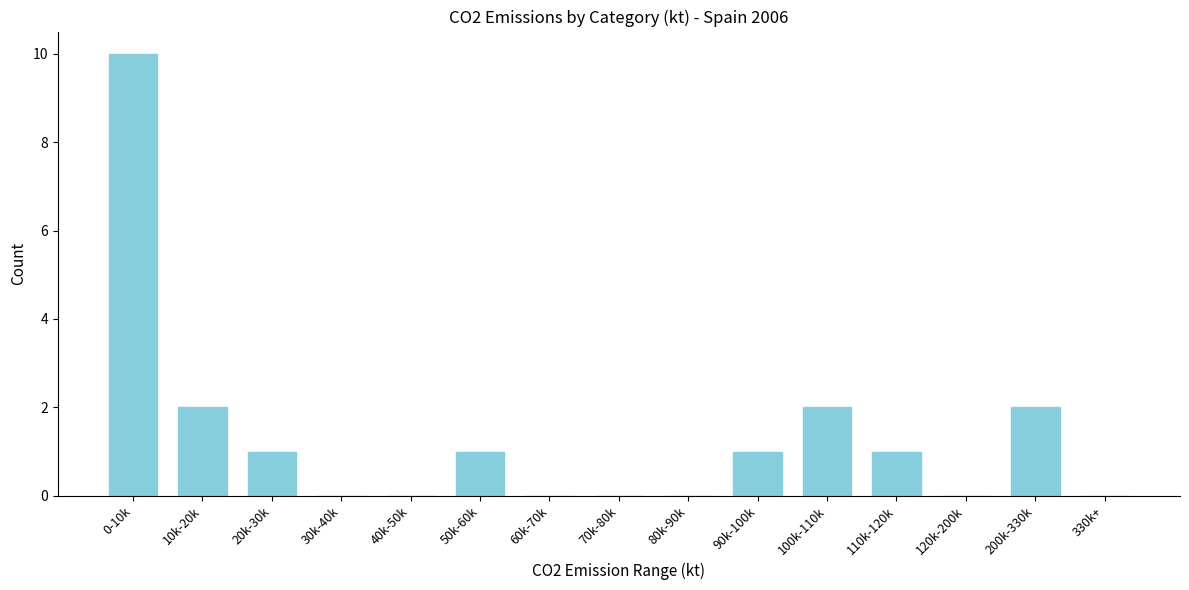

Reading left to right, transcribe all the data shown in this chart.

0-10k=10	10k-20k=2	20k-30k=1	30k-40k=0	40k-50k=0	50k-60k=1	60k-70k=0	70k-80k=0	80k-90k=0	90k-100k=1	100k-110k=2	110k-120k=1	120k-200k=0	200k-330k=2	330k+=0